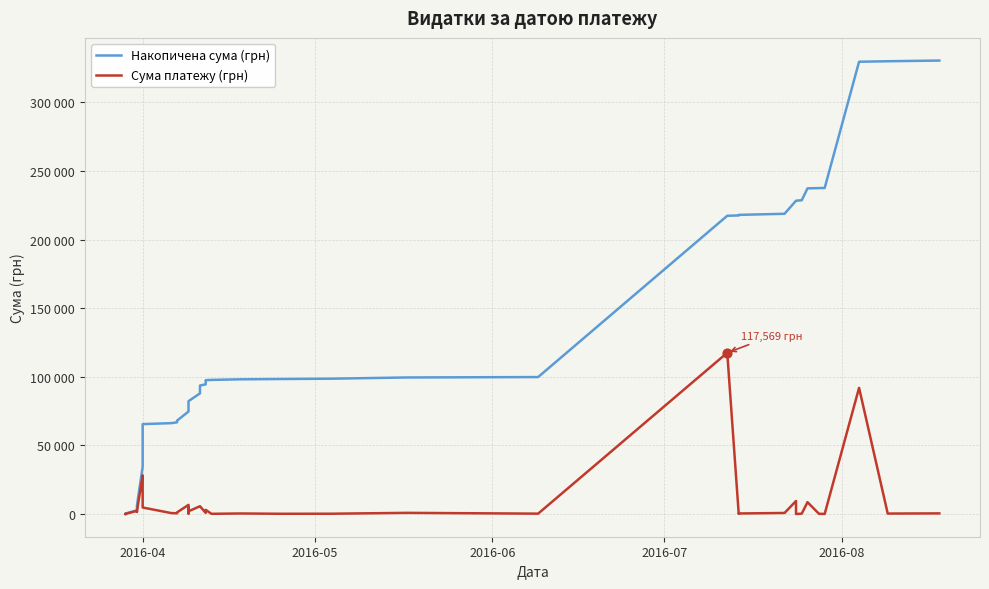

Which series reaches the minimum Y coordinate?

Сума платежу (грн)